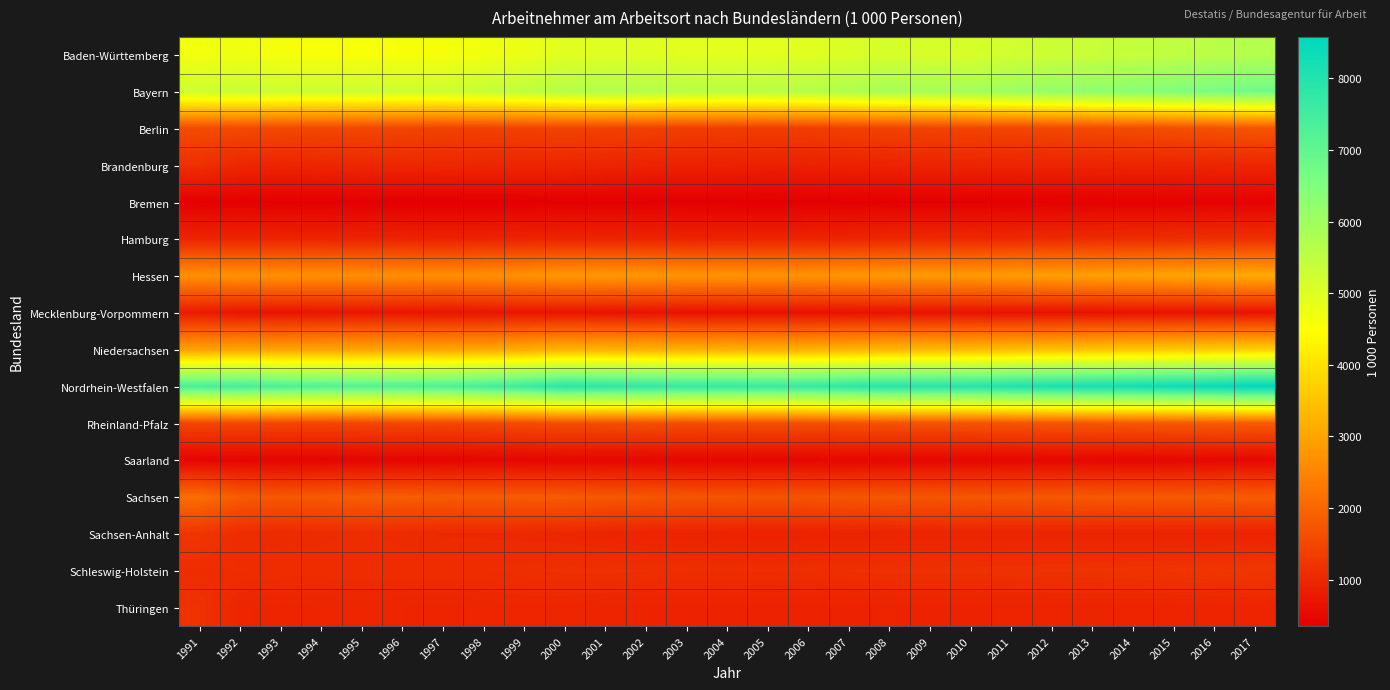

Which label corresponds to the largest value in the chart?

2017